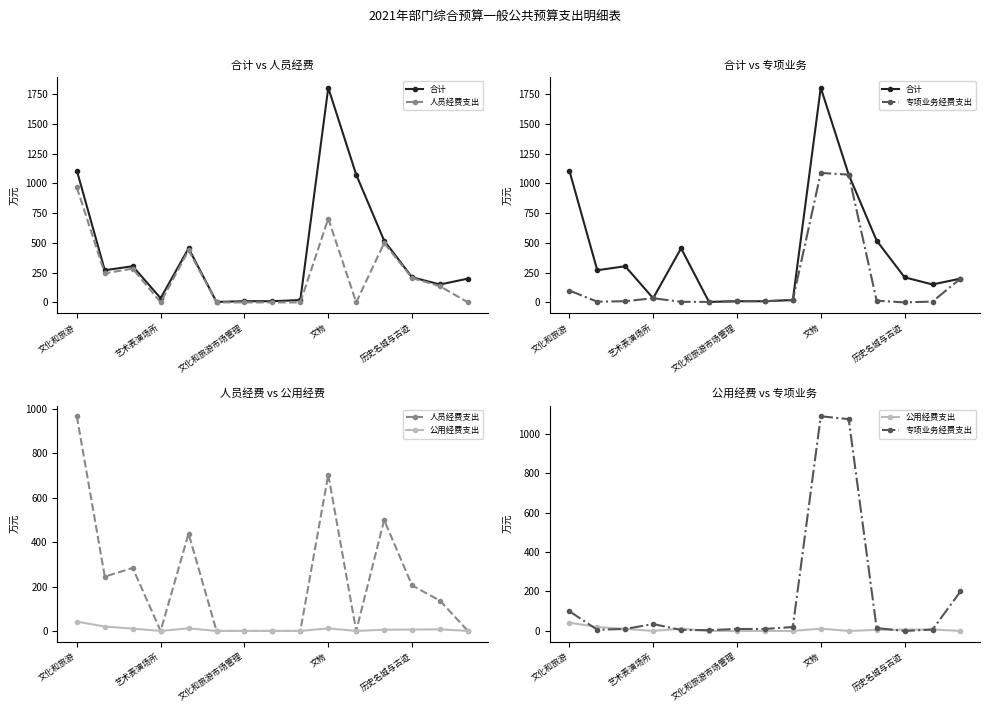

How many times do 人员经费支出 and 专项业务经费支出 cross each other?

5